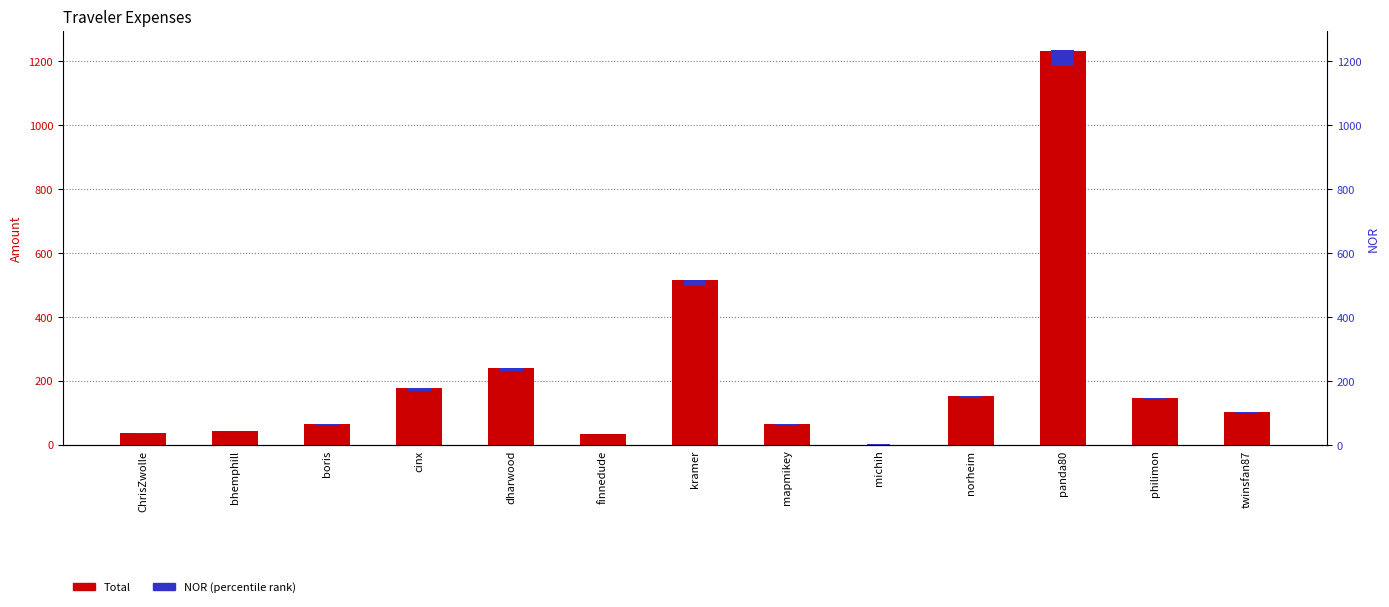

What is the label of the 3rd bar from the right?

panda80